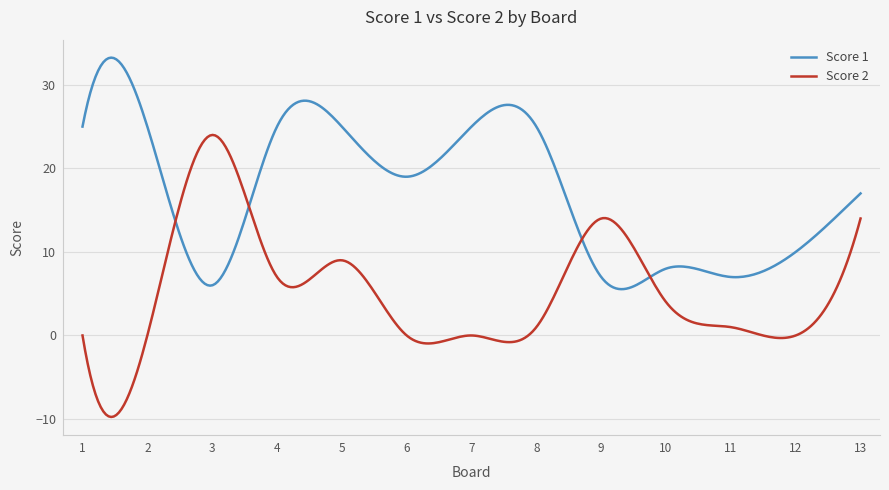

After their last crossing, which series has the higher values: Score 2 or Score 1?

Score 1